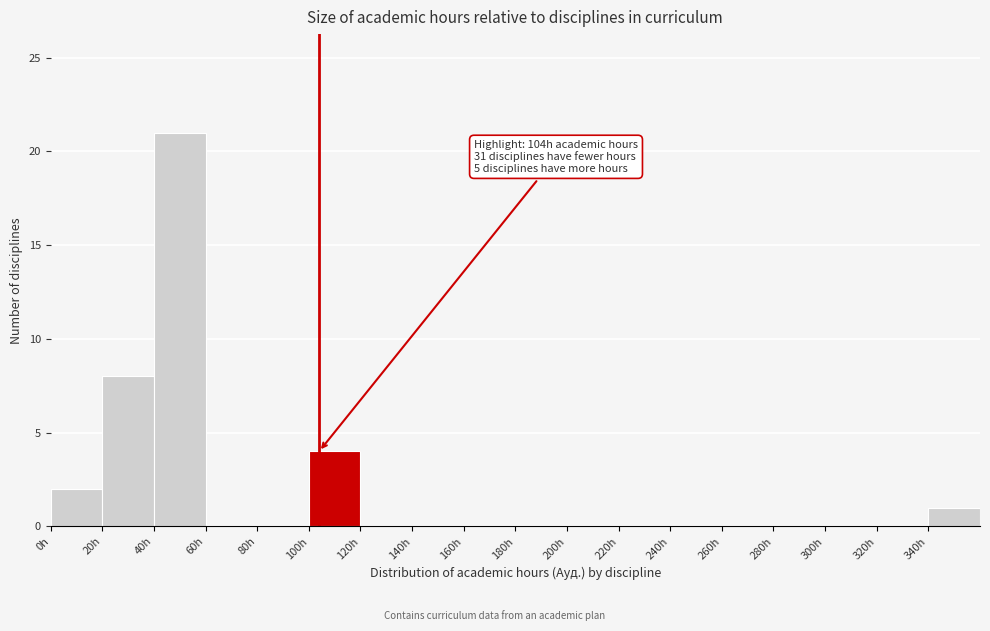

Which range on the x-axis has the tallest bar?

40 to 60